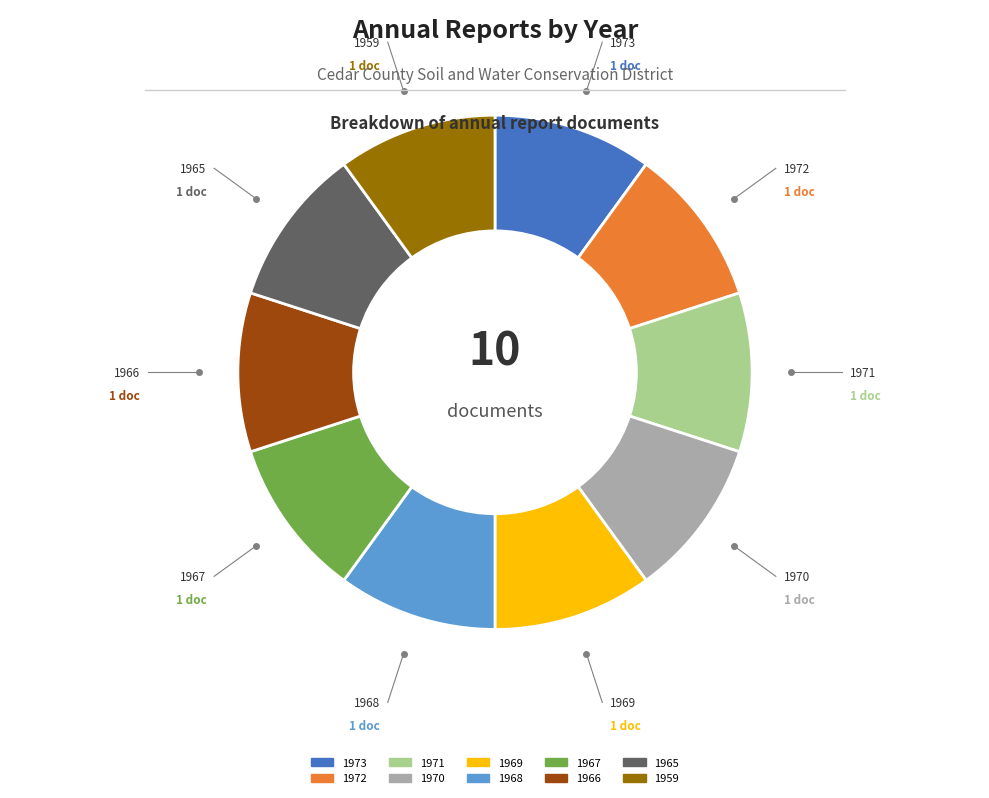

Do 1970 and 1966 together represent more than half of the pie?

No